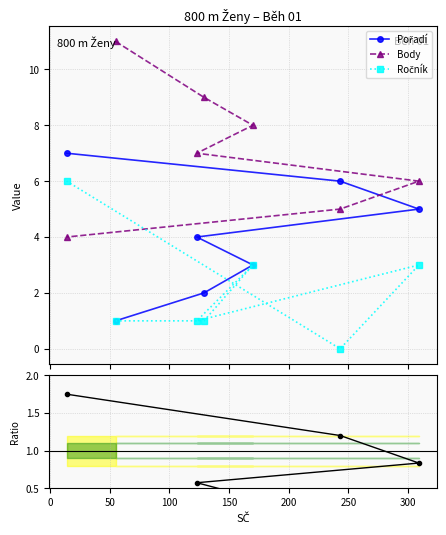

The Pořadí/Body series shows 0.1 at 0. True or false?

False